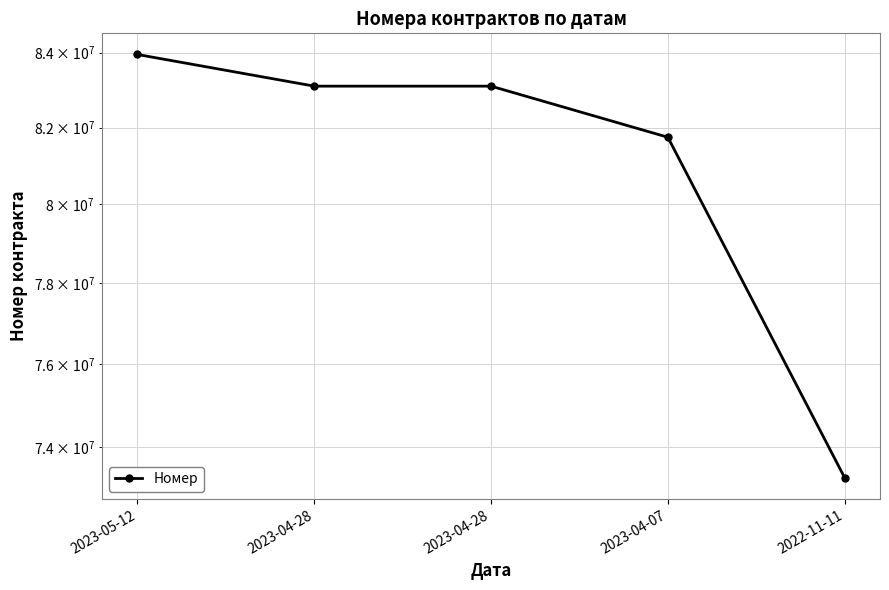

Rank the categories by value from lowest to highest.

2022-11-11, 2023-04-07, 2023-04-28, 2023-04-28, 2023-05-12